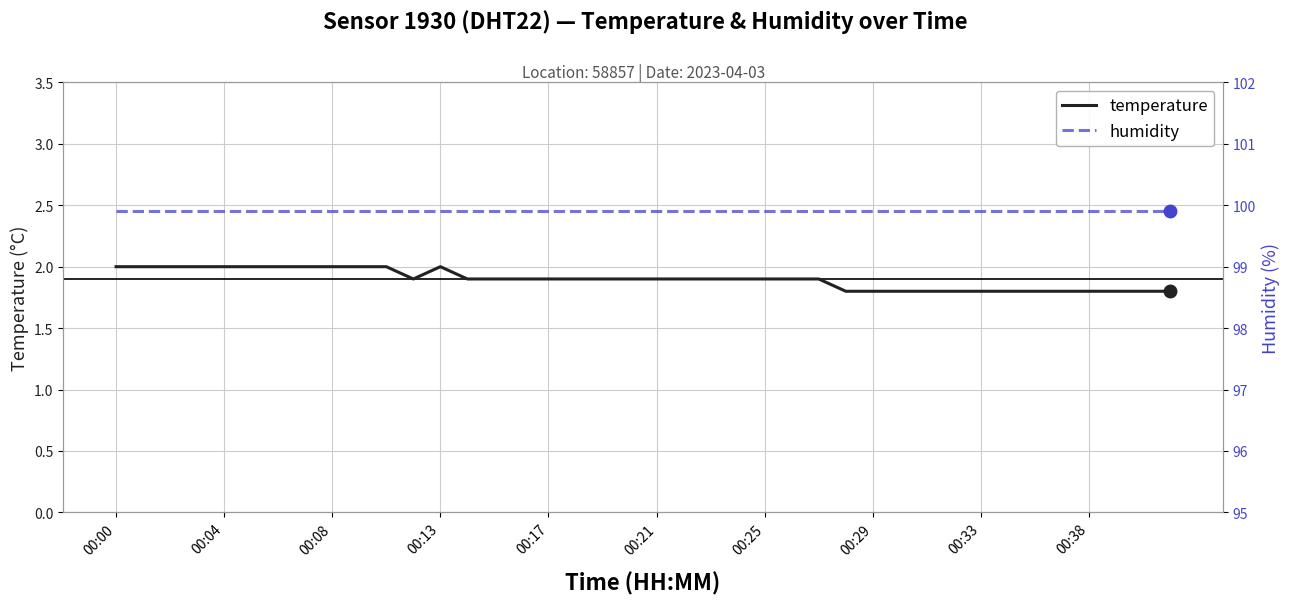

What is the greatest value displayed?

99.9